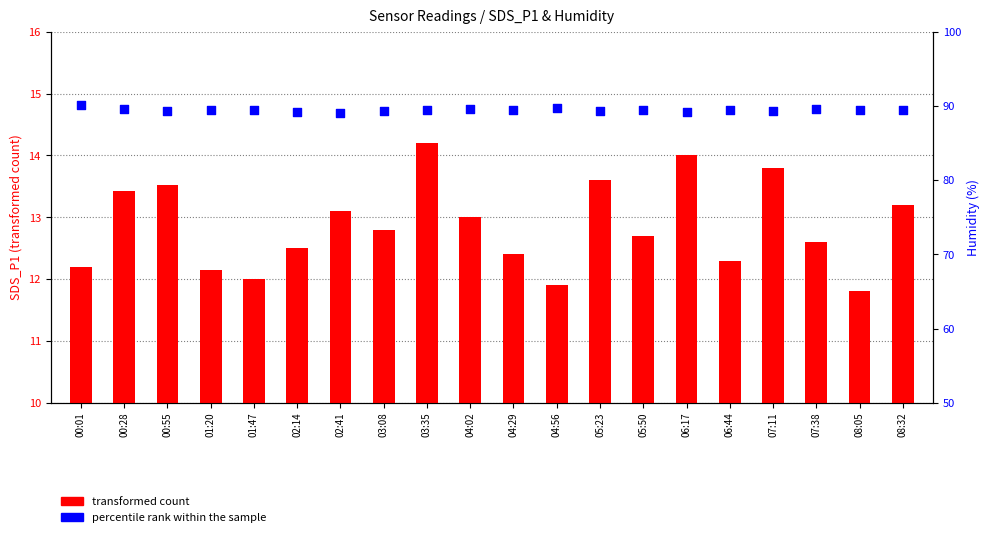

Which series has the widest spread of Y values?

transformed count